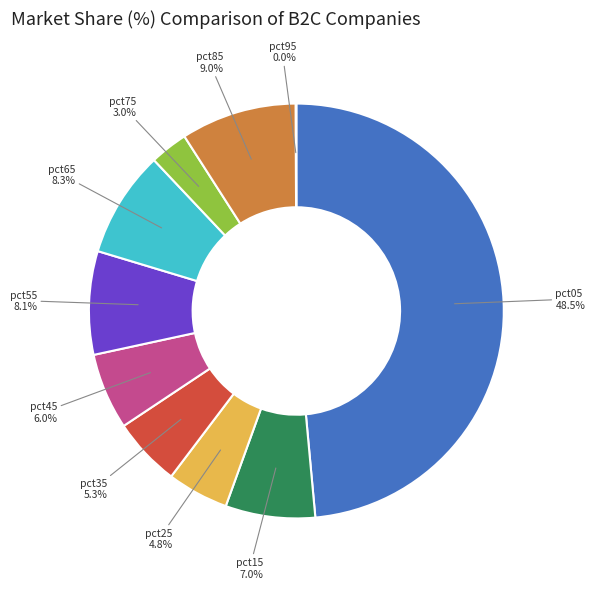

Which has a higher value, pct25 4.8% or pct85 9.0%?

pct85 9.0%